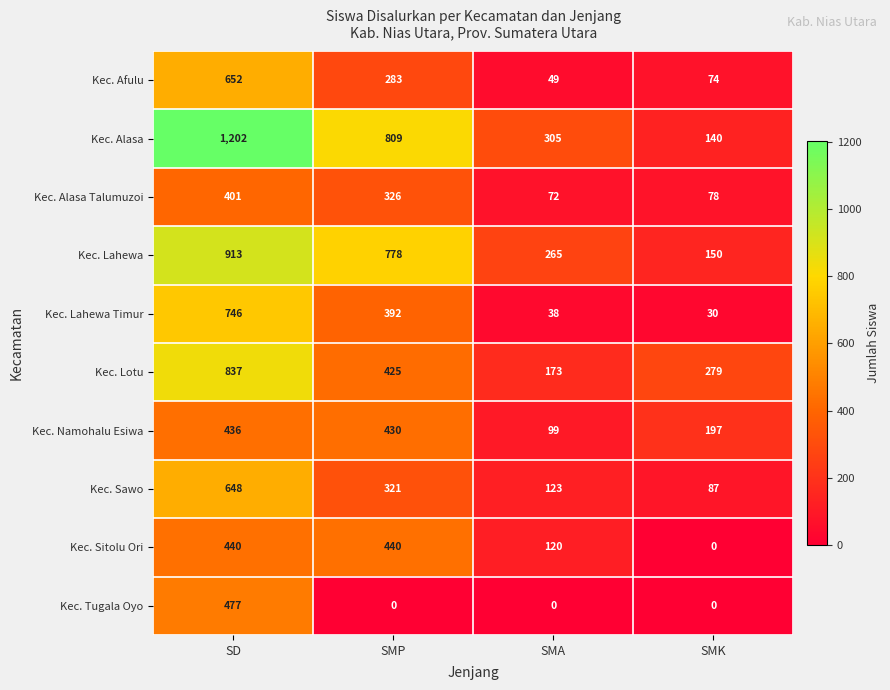

What is the sum of all Kec. Sawo values?

1179